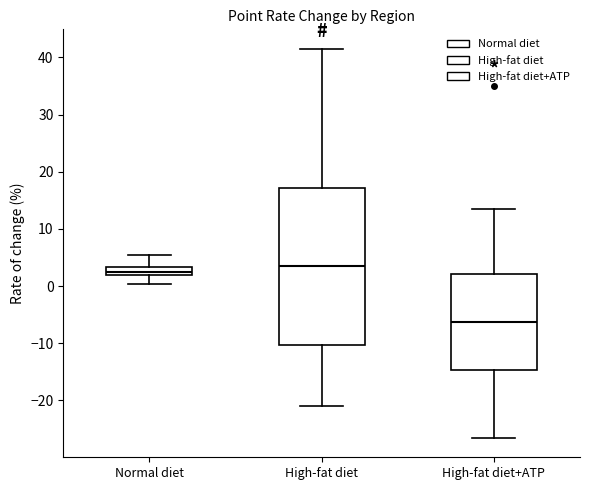

Which box's median line is the highest?

High-fat diet